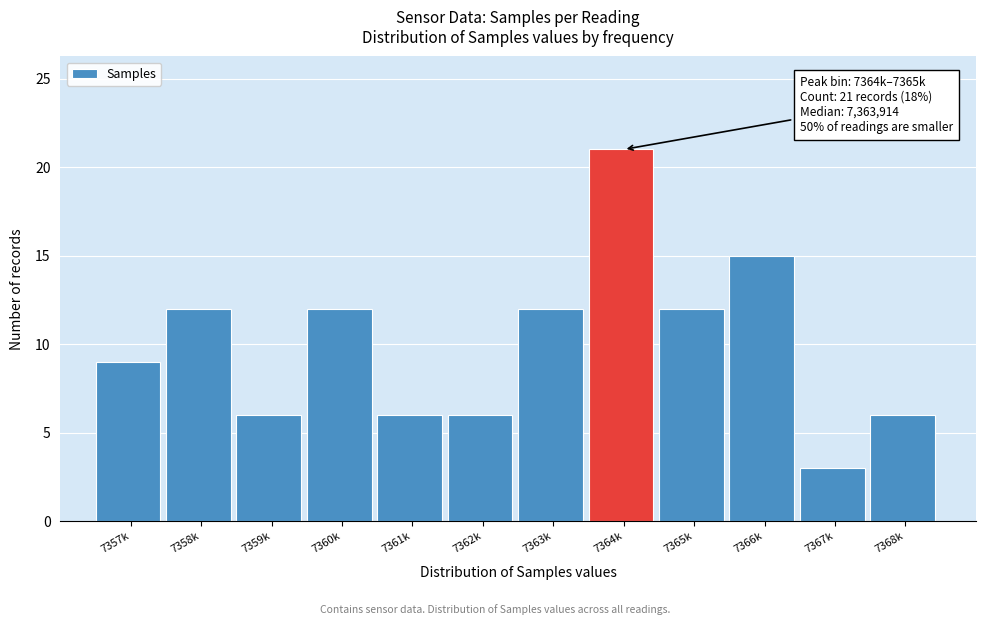

Reading left to right, transcribe all the data shown in this chart.

9	12	6	12	6	6	12	21	12	15	3	6